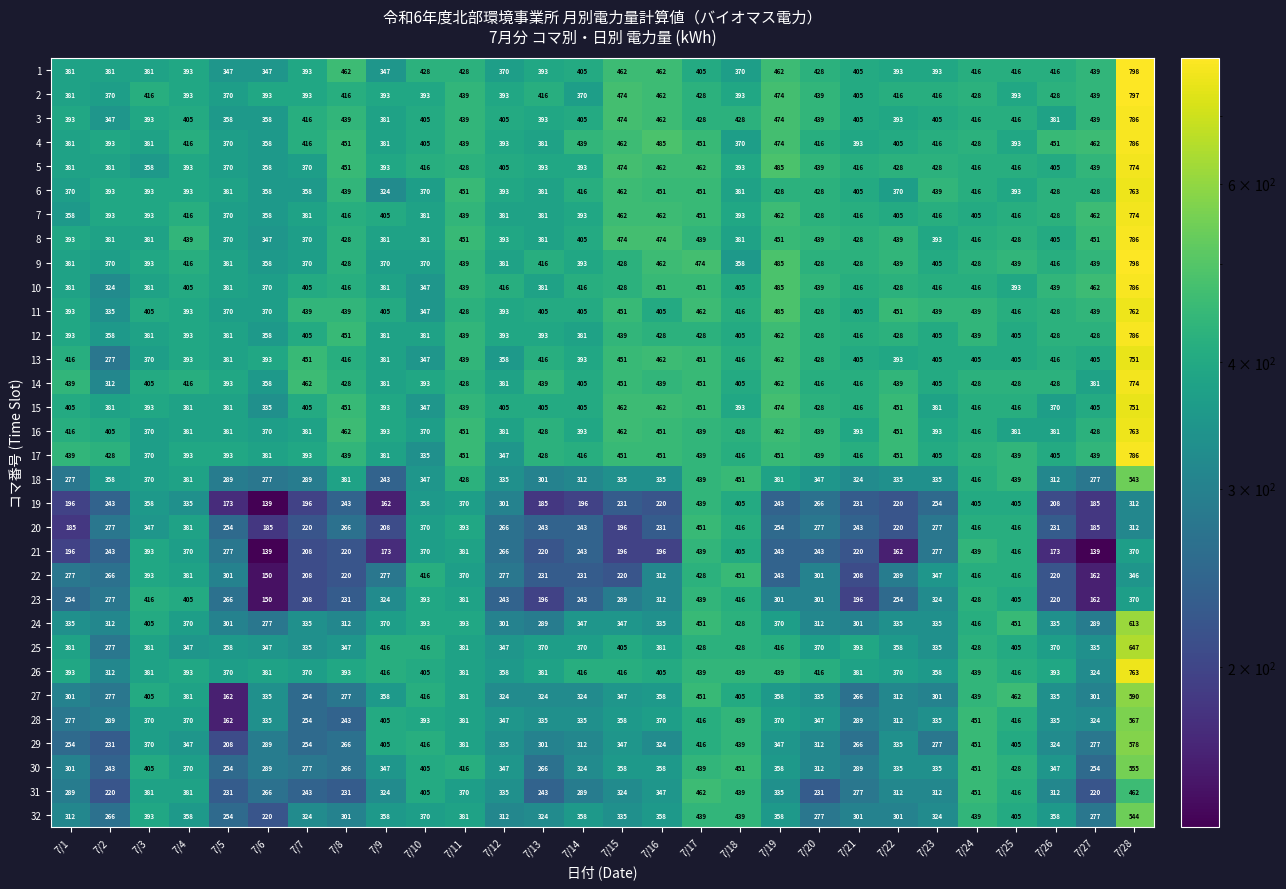

What value does the 13 series have at 7/25?

405